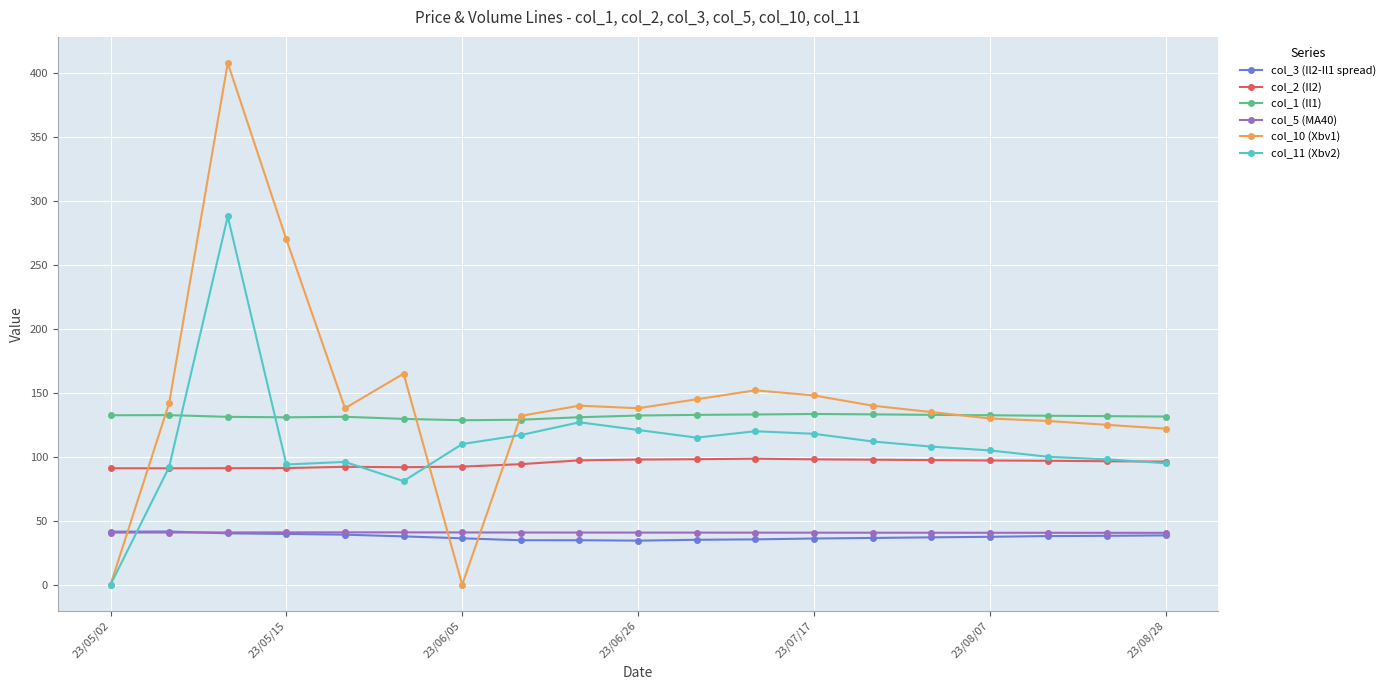

True or false: col_10 (Xbv1) has more than 1 points higher than both neighbors.

True